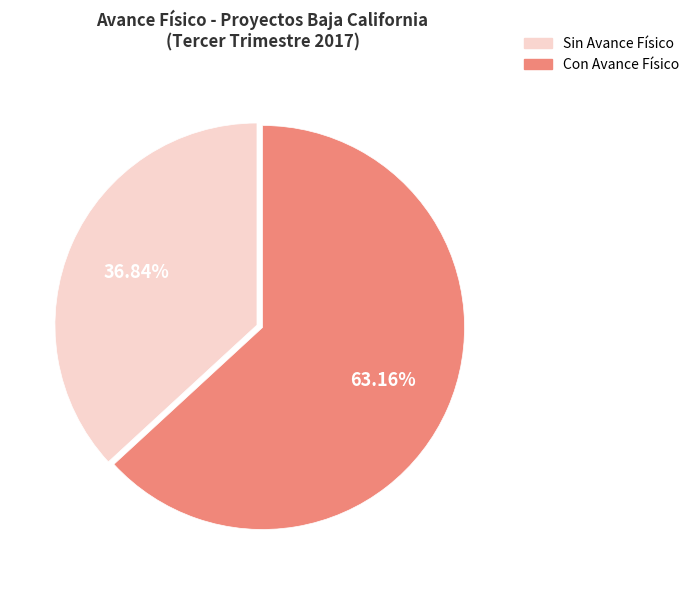

Which category accounts for the majority?

Con Avance Físico